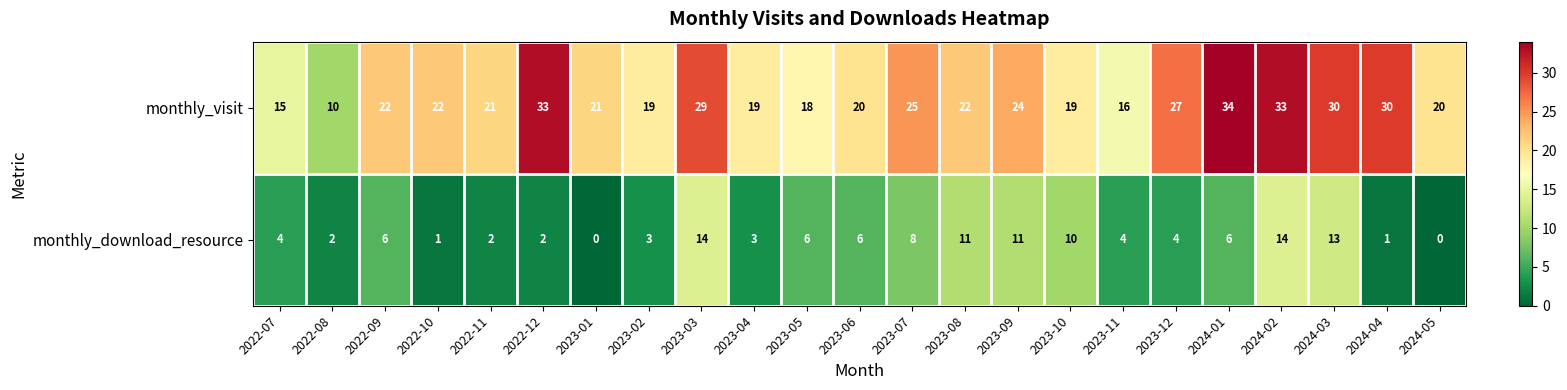

Between 2022-07 and 2023-02, which series saw the biggest shift?

monthly_visit